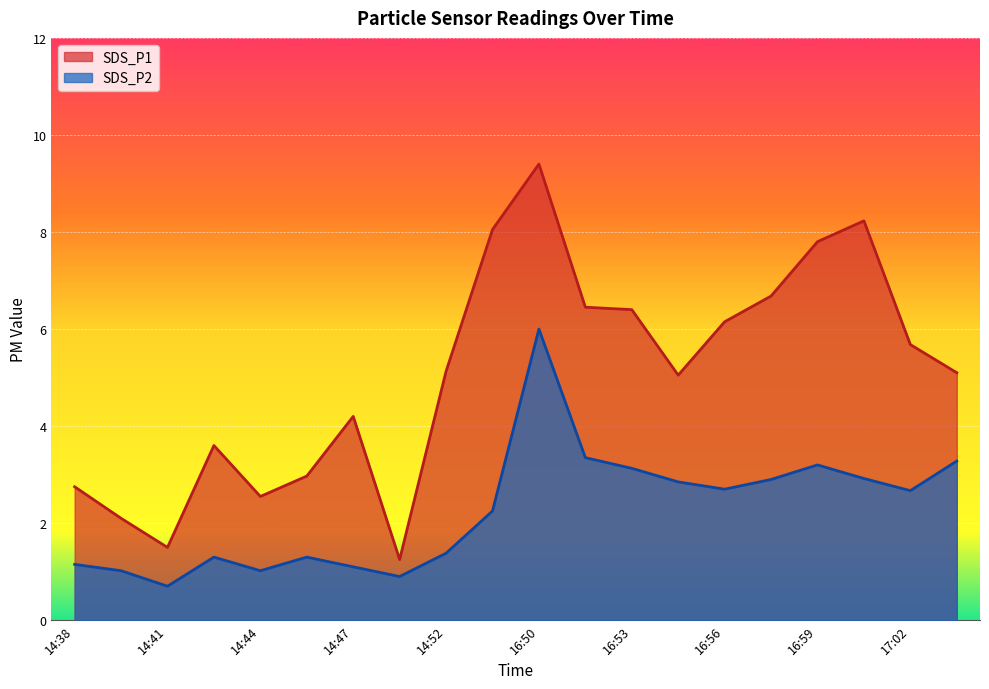

What is the difference between the second highest and minimum values in the SDS_P2 series?

2.7